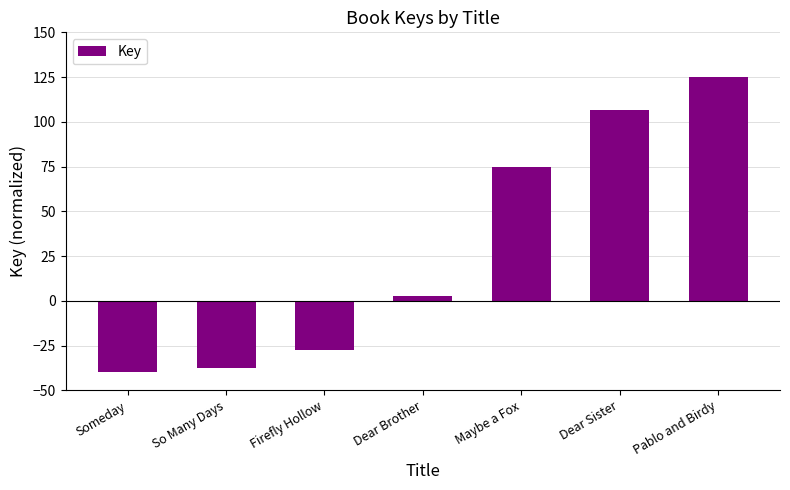

Reading left to right, transcribe all the data shown in this chart.

Someday=-40.0	So Many Days=-37.6	Firefly Hollow=-27.3	Dear Brother=2.6	Maybe a Fox=74.5	Dear Sister=106.8	Pablo and Birdy=125.0